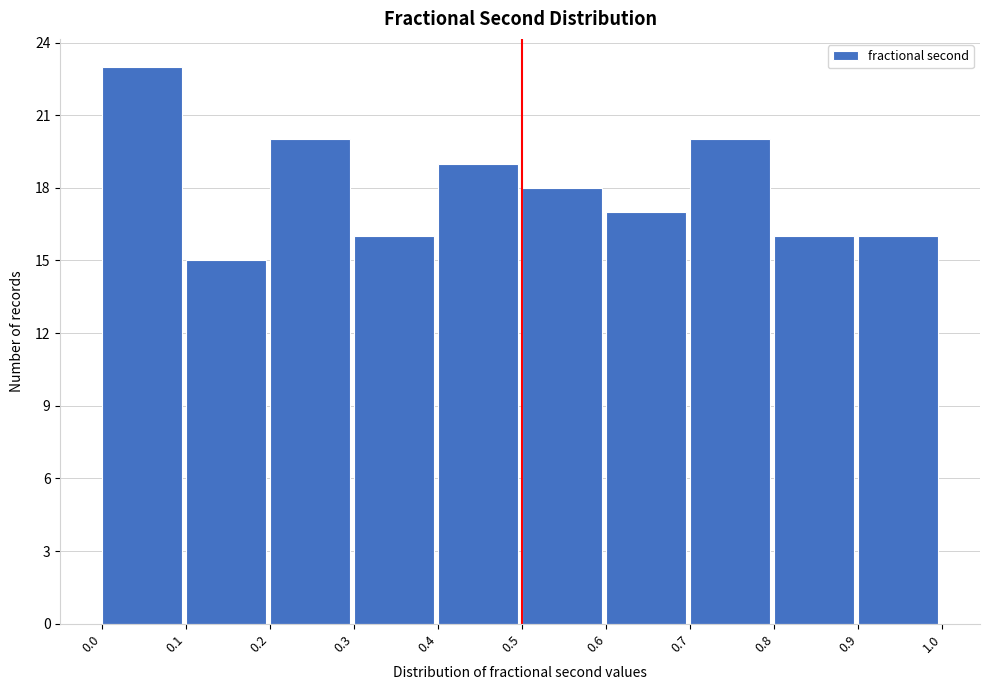

How tall is the bar that spans 0.8 to 0.9 on the x-axis? The values are not printed on the chart, so give them approximately, as read against the axis.

16